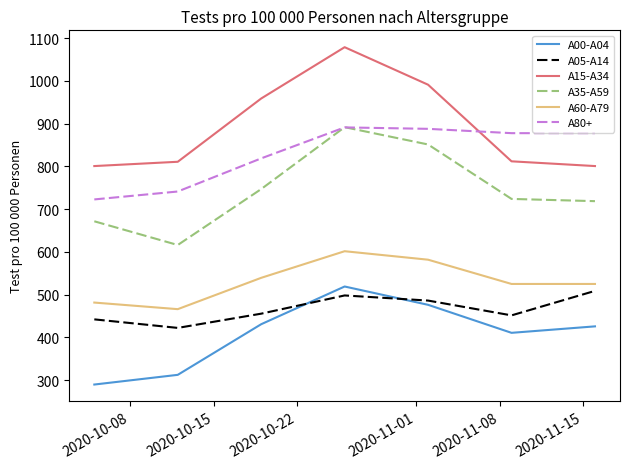

True or false: A15-A34 and A05-A14 intersect in this chart.

False